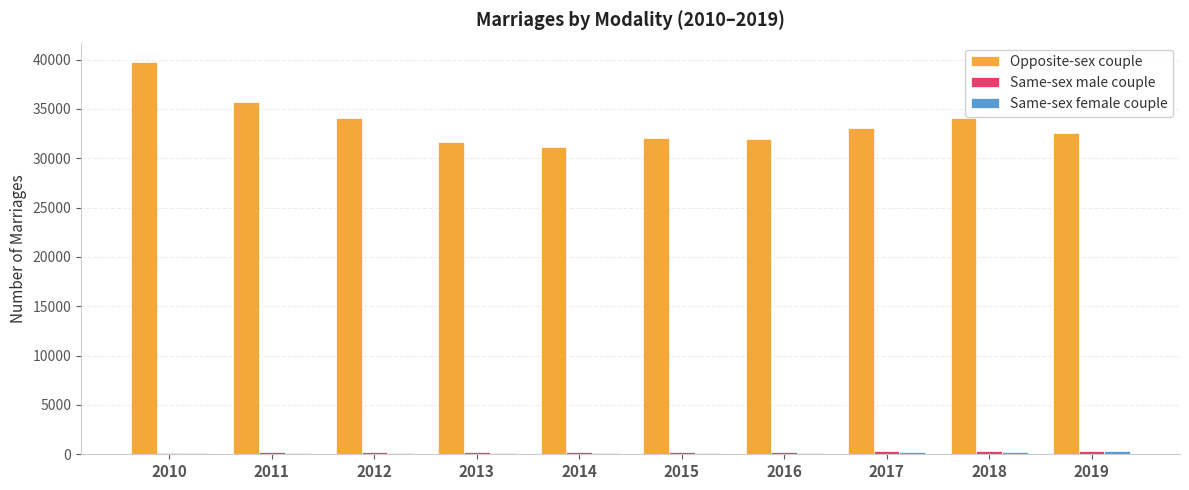

Is it true that Opposite-sex couple equals 11973 at 2016?

False